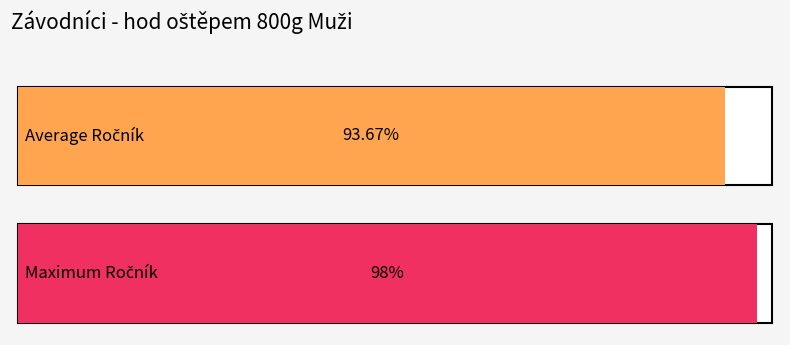

The value at TJ Sokol SG Plzeň-Petřín is 141. True or false?

False